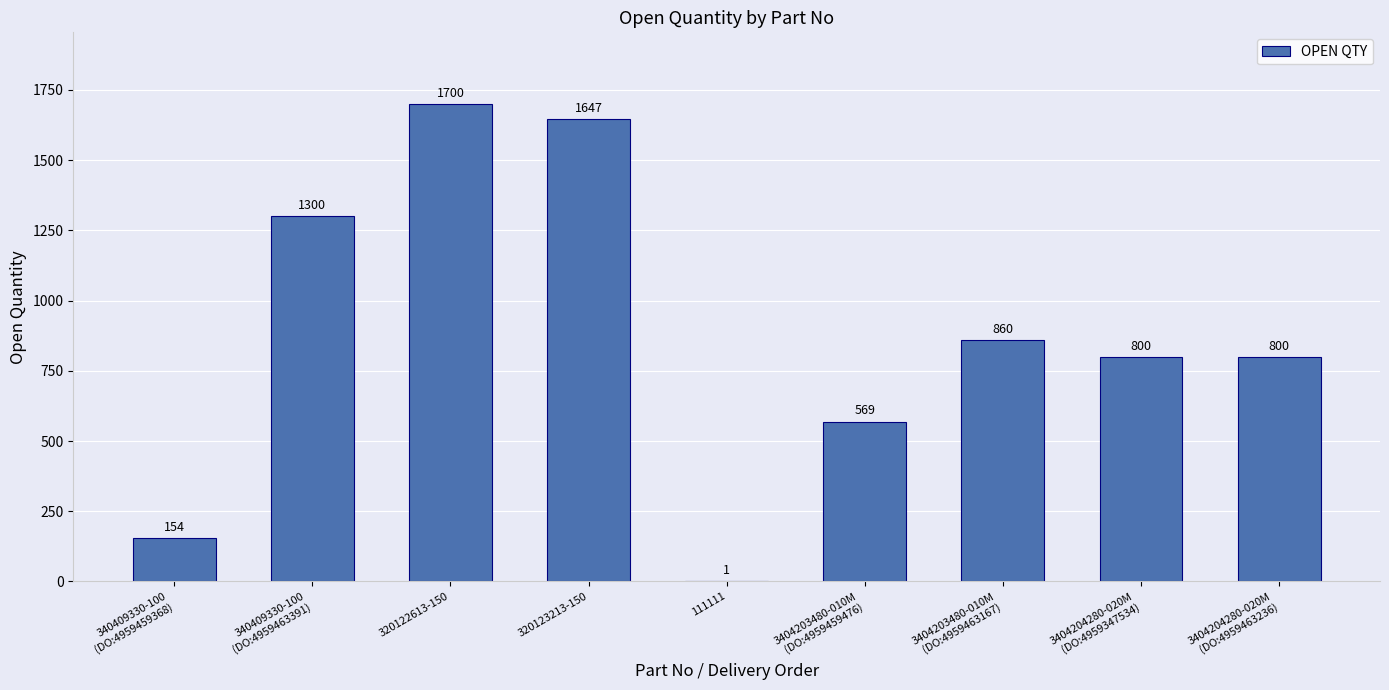

Where is the data nearest to the value 850?

3404203480-010M
(DO:4959463167)